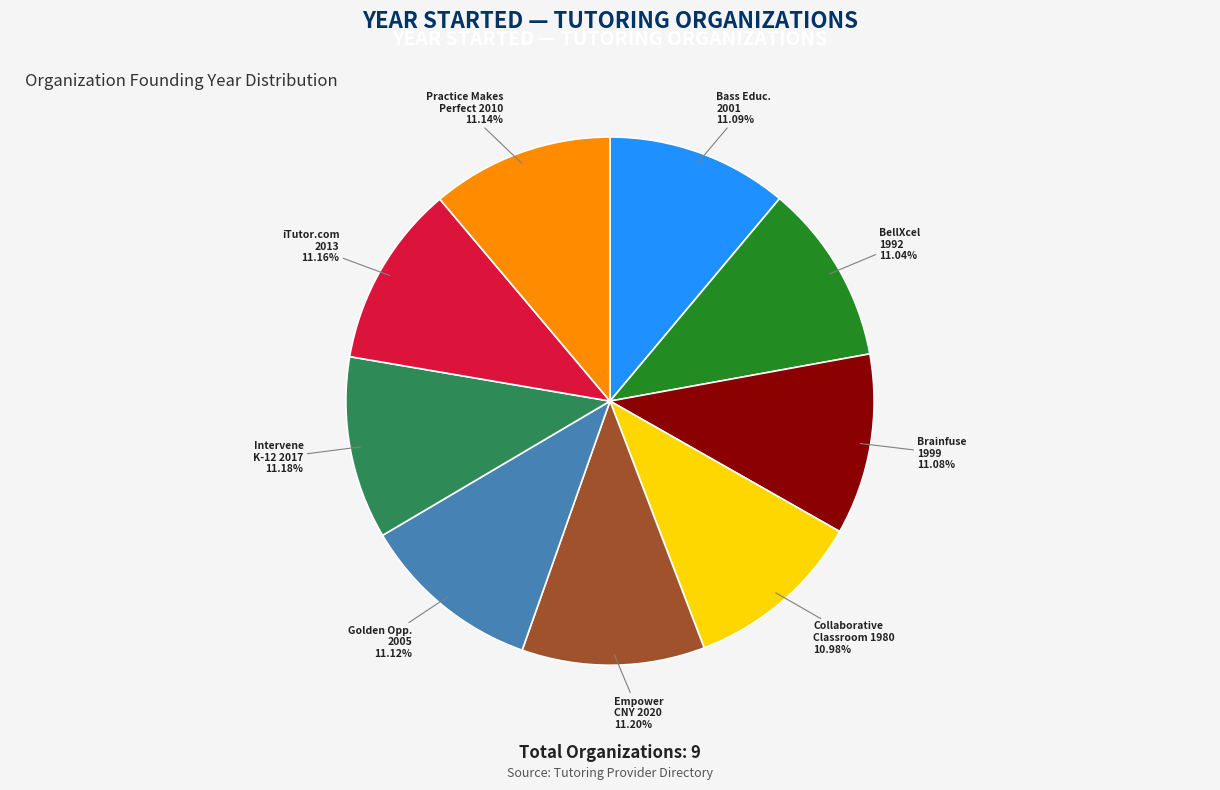

Does any single category account for the majority?

No